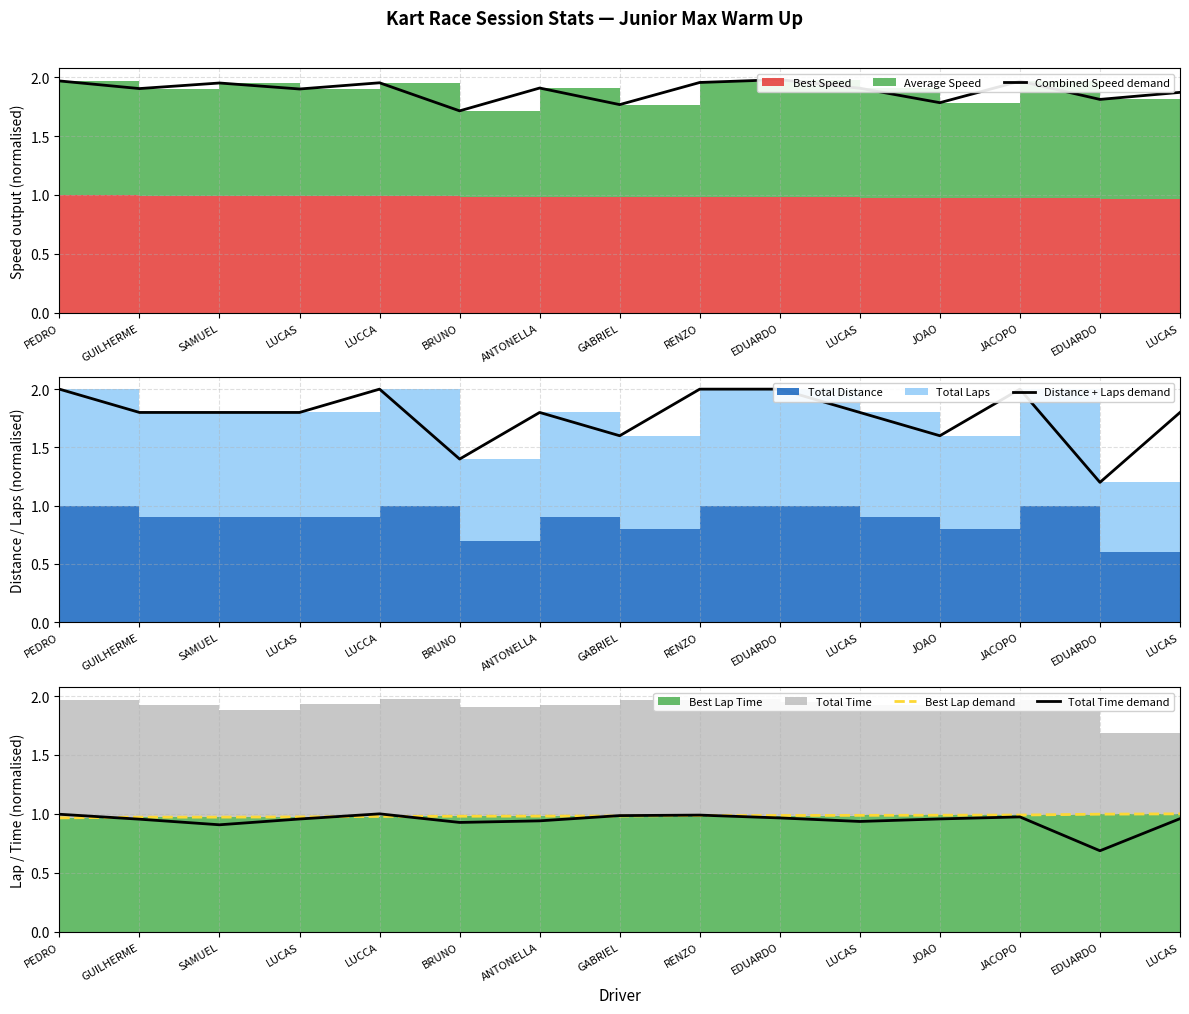

In Total Time demand, how many points are lower than both neighbors (excluding endpoints)?

4